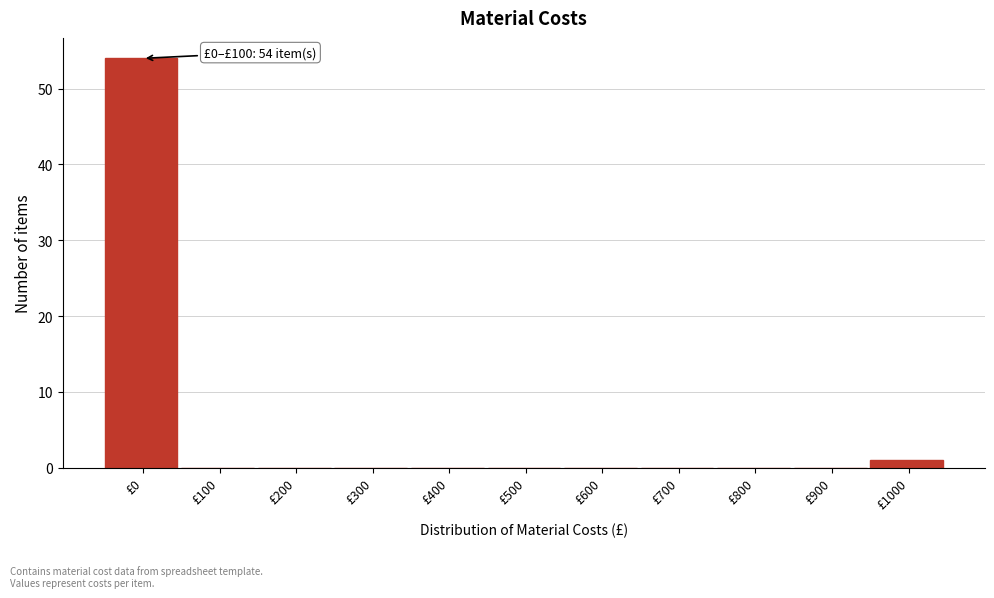

Reading left to right, what are all the values shown in this chart?

£0=54	£100=0	£200=0	£300=0	£400=0	£500=0	£600=0	£700=0	£800=0	£900=0	£1000=1